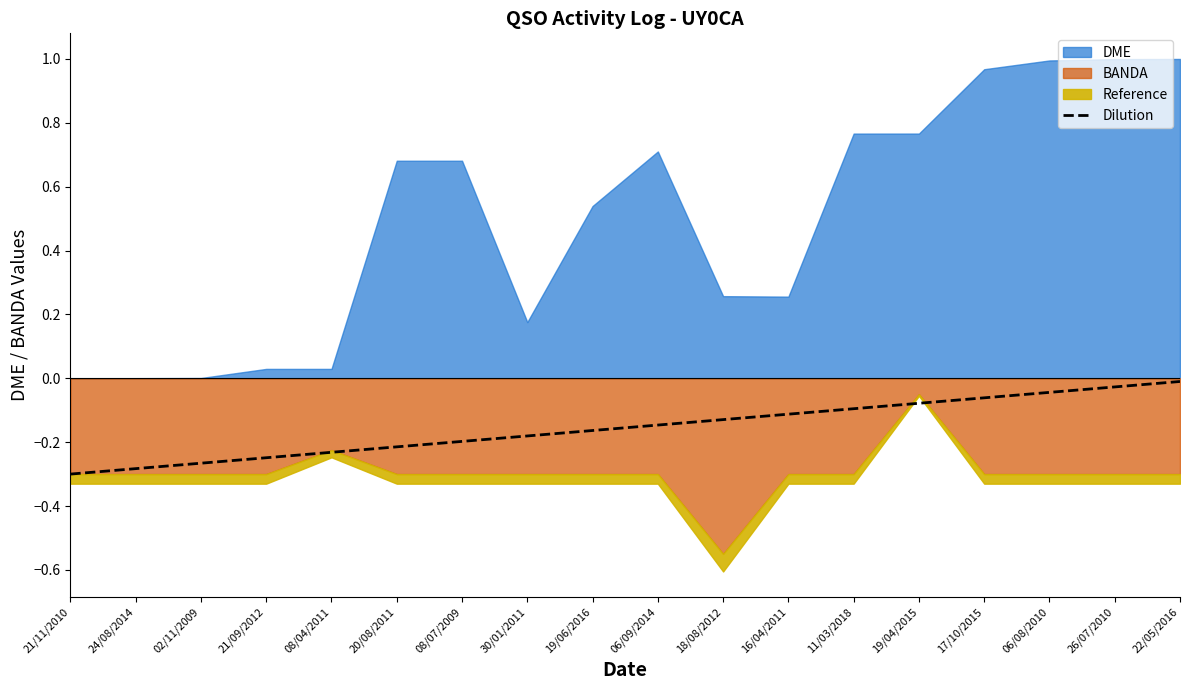

The Dilution series shows -0.2 at 08/07/2009. True or false?

True